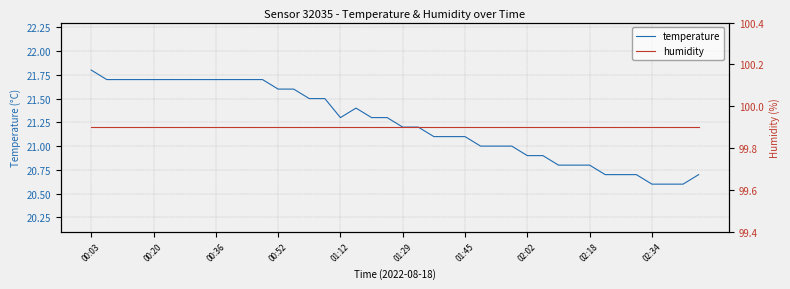

What is the maximum value for temperature?

21.8